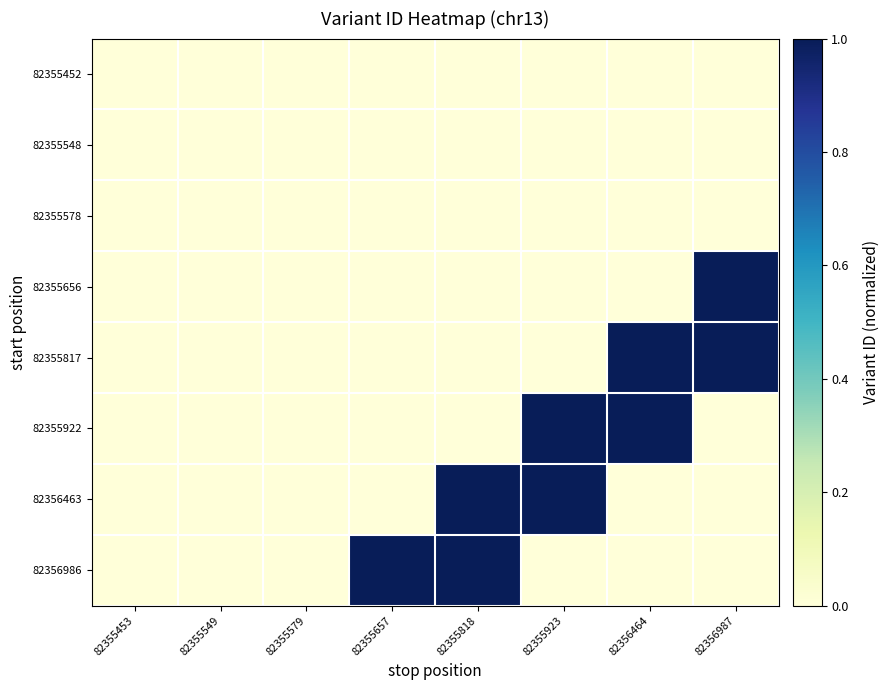

Which series changed the most between 82355453 and 82355818?

82356463